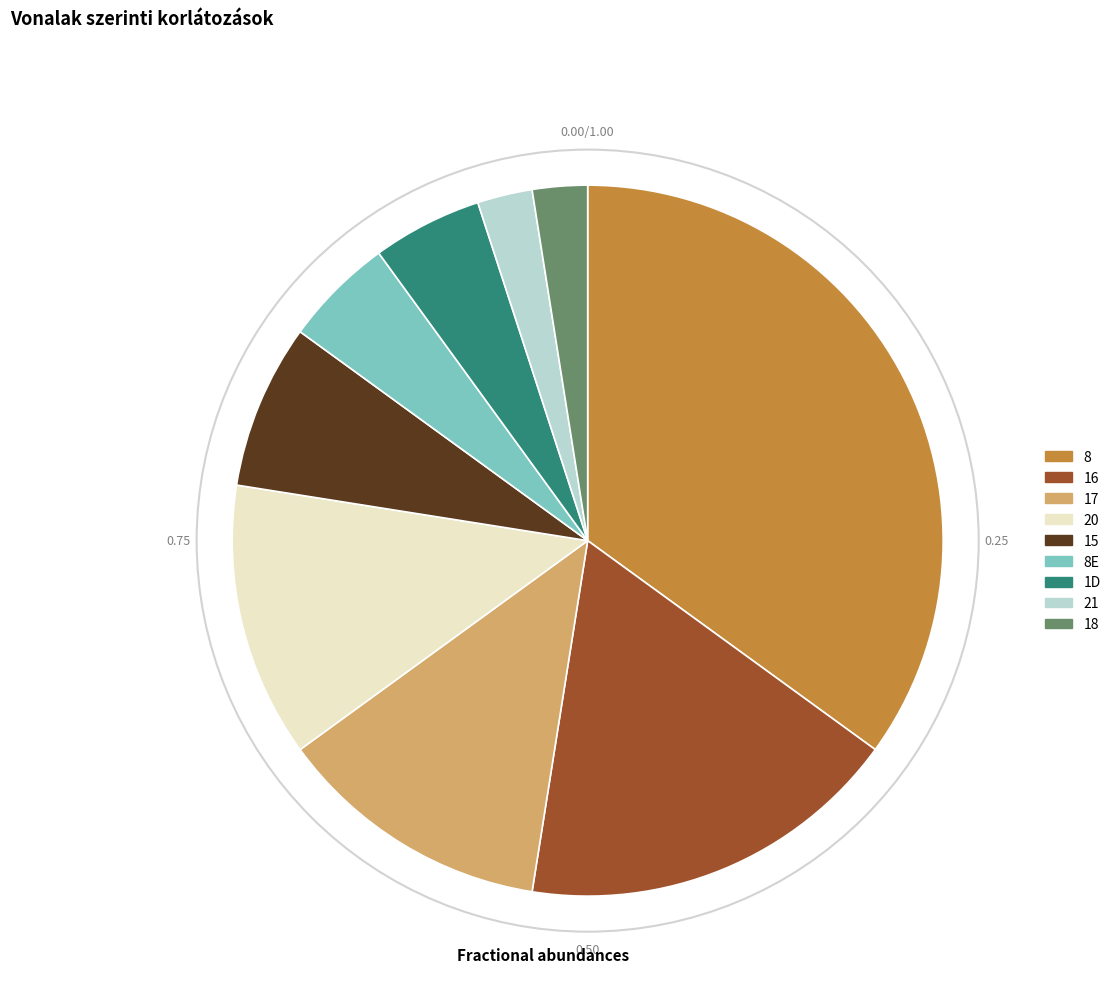

The 8E slice represents 5% of the pie. True or false?

True